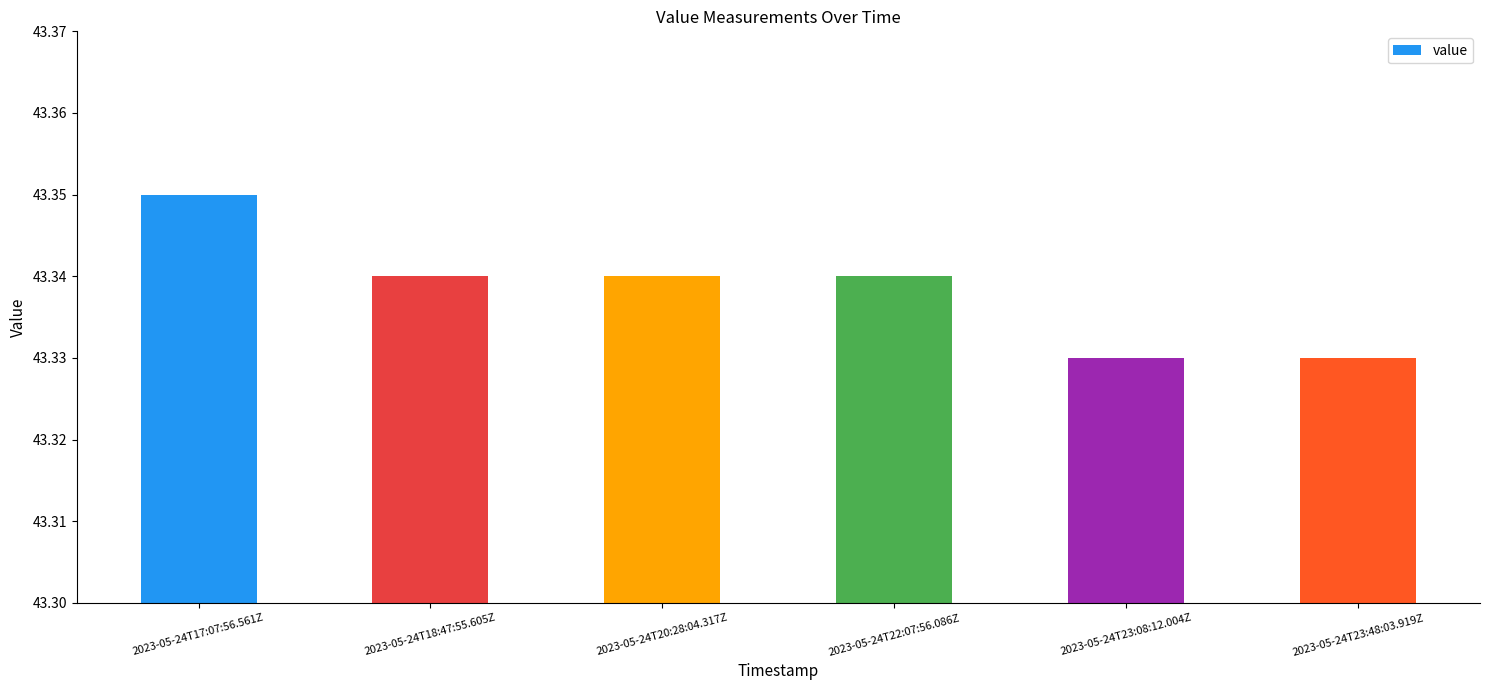

What is the ratio of the value at 2023-05-24T20:28:04.317Z to the value at 2023-05-24T23:08:12.004Z?

1.0